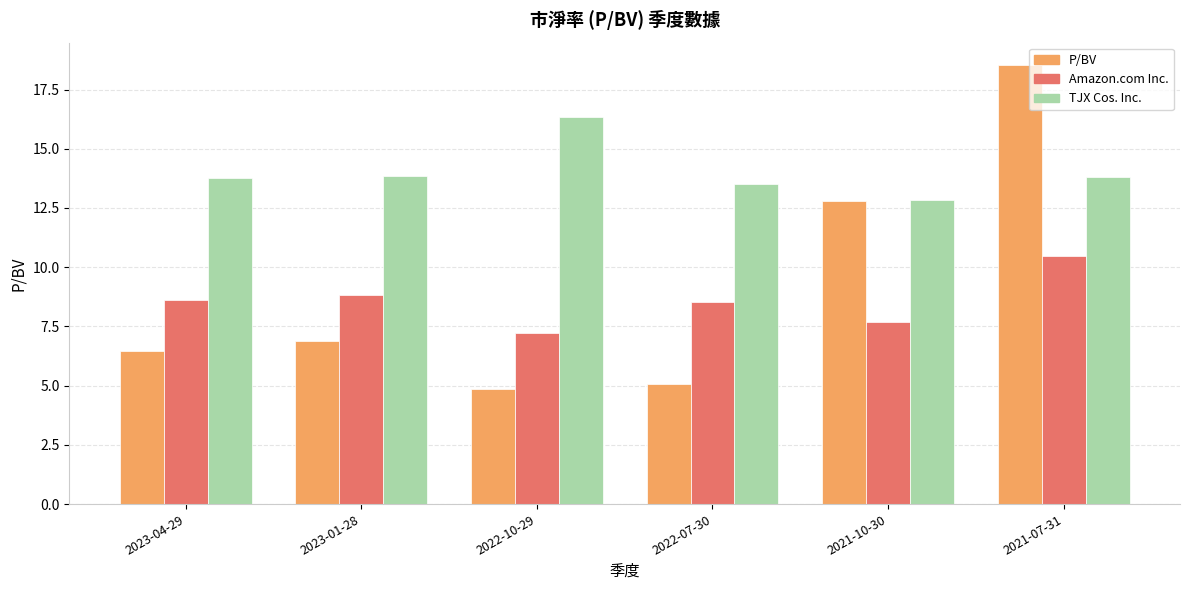

What is the highest value of the TJX Cos. Inc. series?

16.4